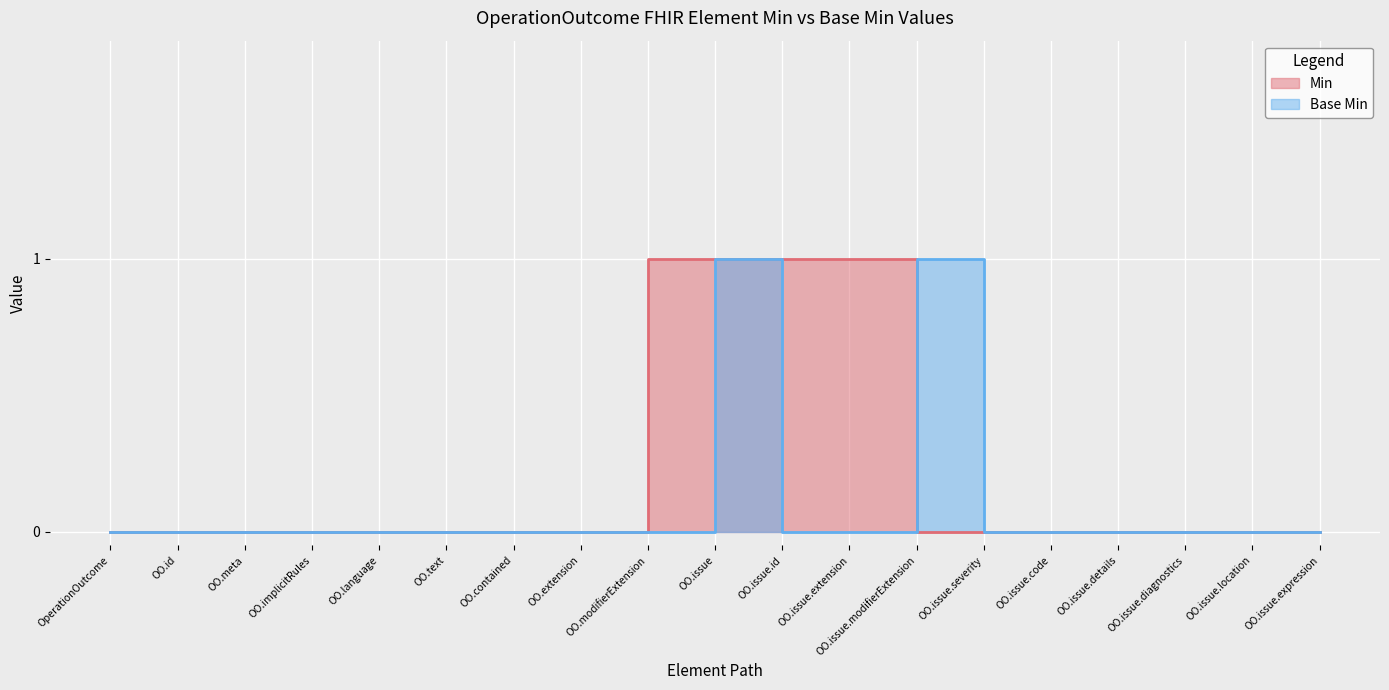

The value of Min at OO.issue.location is 0. True or false?

True